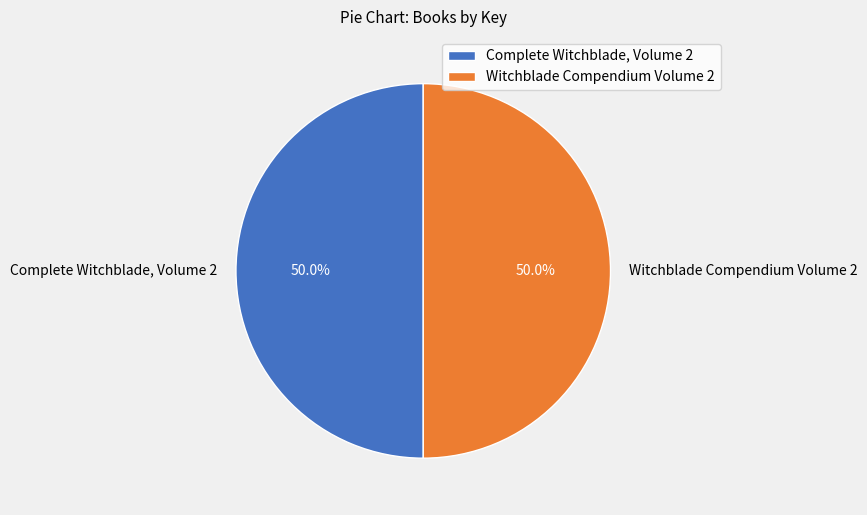

What is the ratio of the value at Witchblade Compendium Volume 2 to the value at Complete Witchblade, Volume 2?

1.0